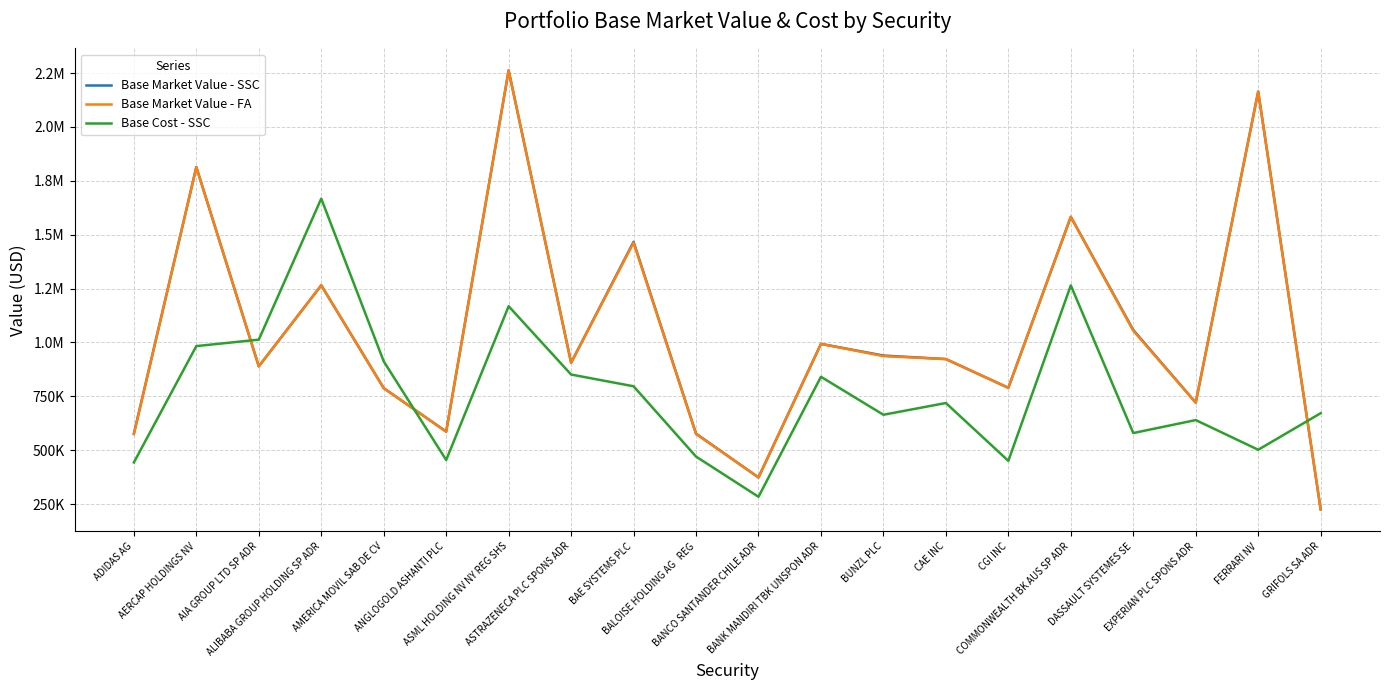

Reading right to left, list all the values displayed in this chart.

Base Market Value - SSC: 225303.0	2164026.0	720656.0	1057781.5	1582979.2	789394.0	922760.0	939120.8	993250.0	373503.0	576850.4	1467056.5	905728.0	2262288.6	586074.0	787936.4	1265053.2	888930.0	1813627.6	576334.1
Base Market Value - FA: 225303.0	2164026.0	720656.0	1054334.5	1582979.2	789394.0	922760.0	936441.1	993250.0	373503.0	575171.8	1462870.3	905728.0	2262288.6	586074.0	787936.4	1265053.2	888930.0	1813627.6	574456.0
Base Cost - SSC: 671551.4	501929.7	639661.2	579503.6	1264654.9	450420.4	718831.5	664333.7	840525.1	283688.7	470293.7	796485.4	850998.0	1167964.7	454359.6	912222.8	1667422.5	1012896.1	982960.3	442936.3